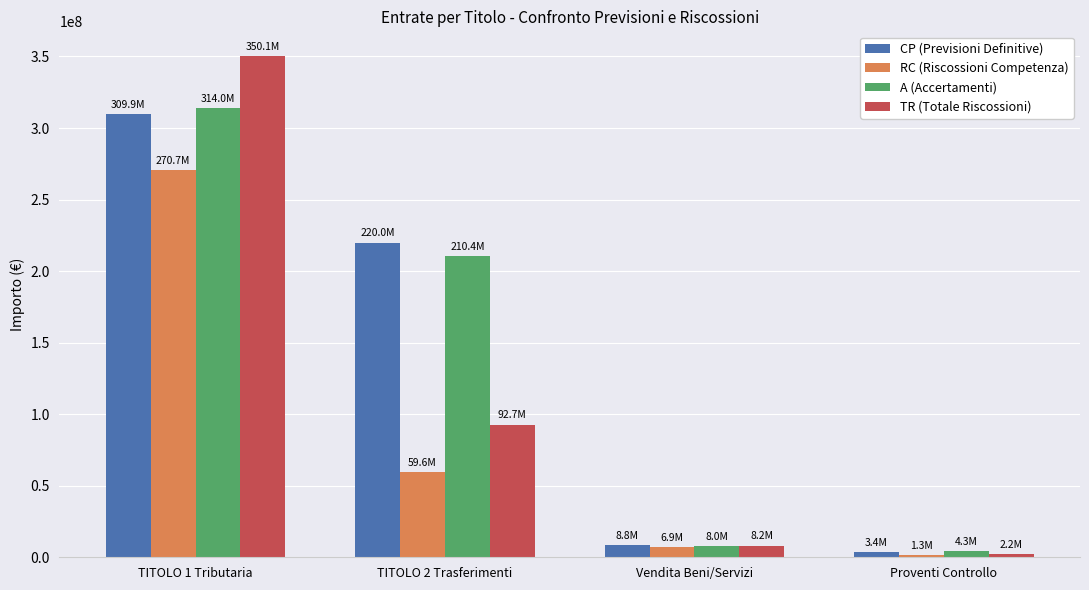

What are all the series names shown in the legend?

CP (Previsioni Definitive), RC (Riscossioni Competenza), A (Accertamenti), TR (Totale Riscossioni)